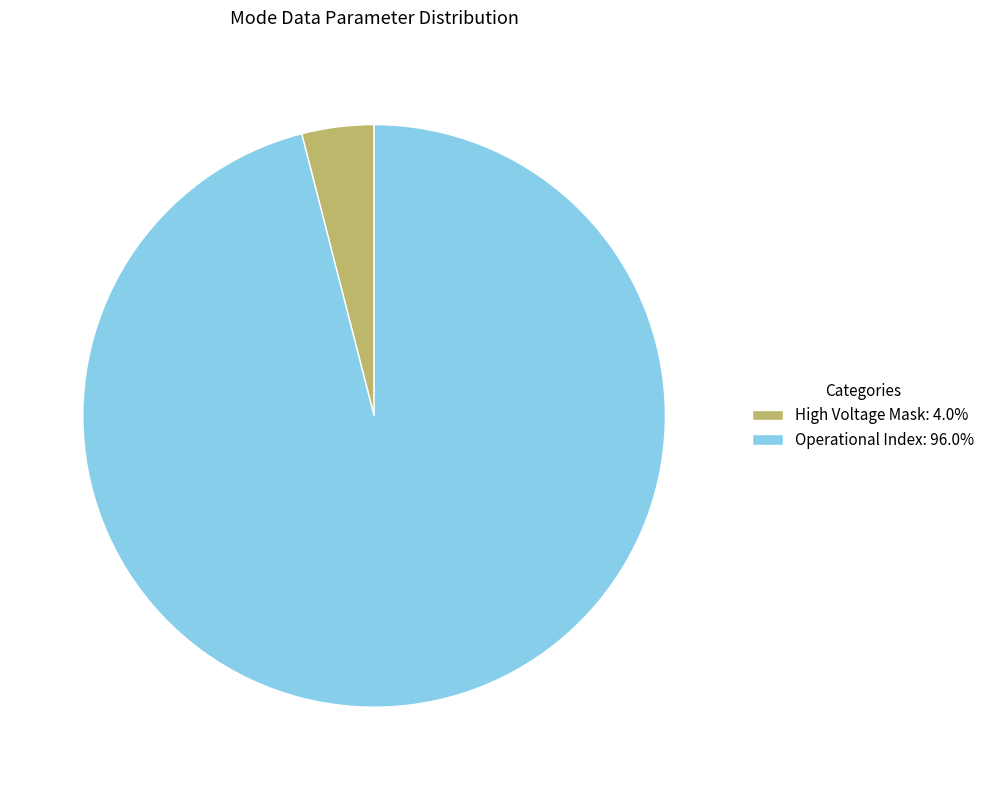

Is High Voltage Mask: 4.0% the majority of the pie?

No